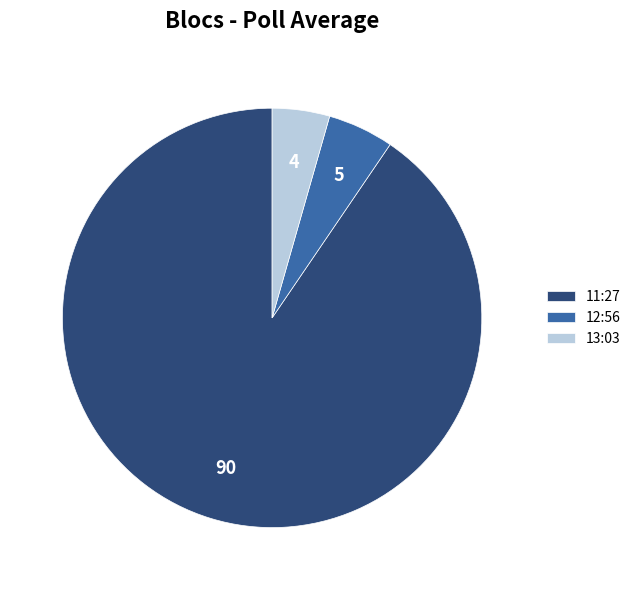

Which category has the smallest portion of the pie?

13:03